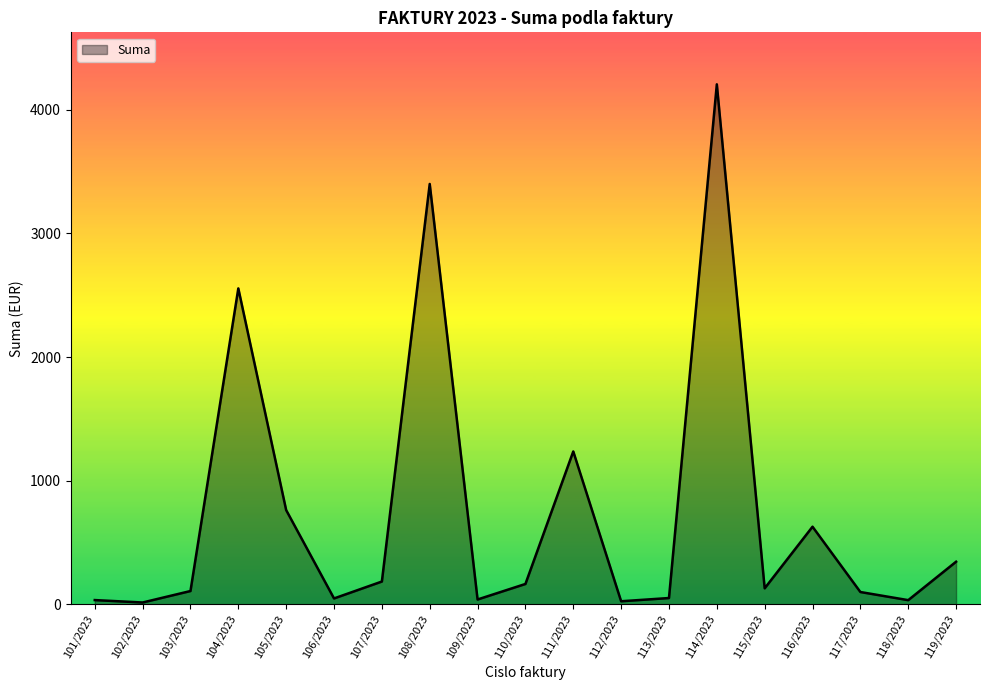

The chart shows a value of 3400.0 at 108/2023. True or false?

True